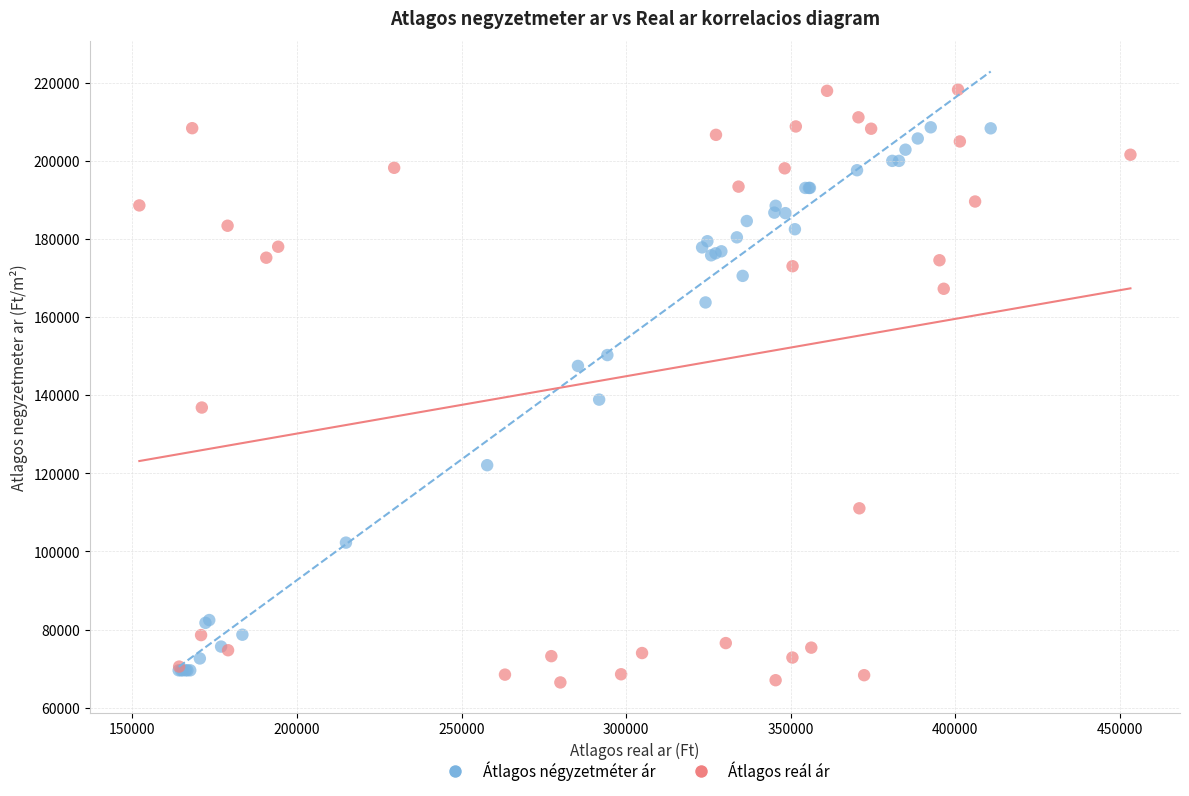

Which series reaches the maximum Y coordinate?

Átlagos reál ár